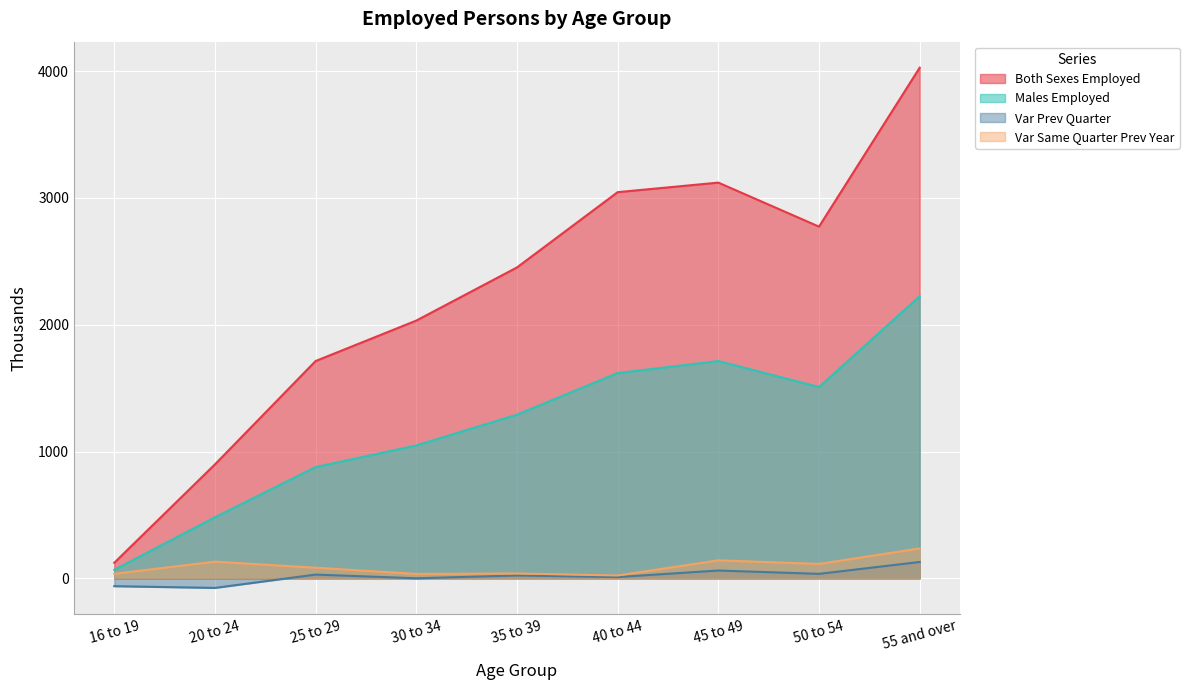

Where does the Males Employed series first go above 1290?

35 to 39